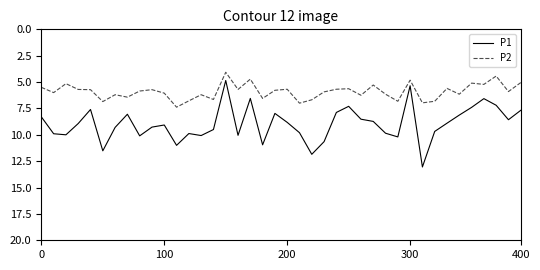

Which series has the largest total across all categories?

P1